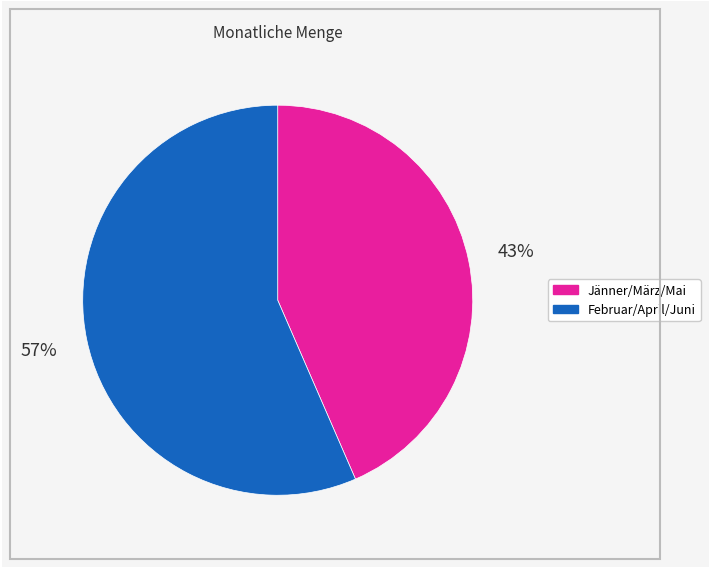

Does any single category account for the majority?

Yes